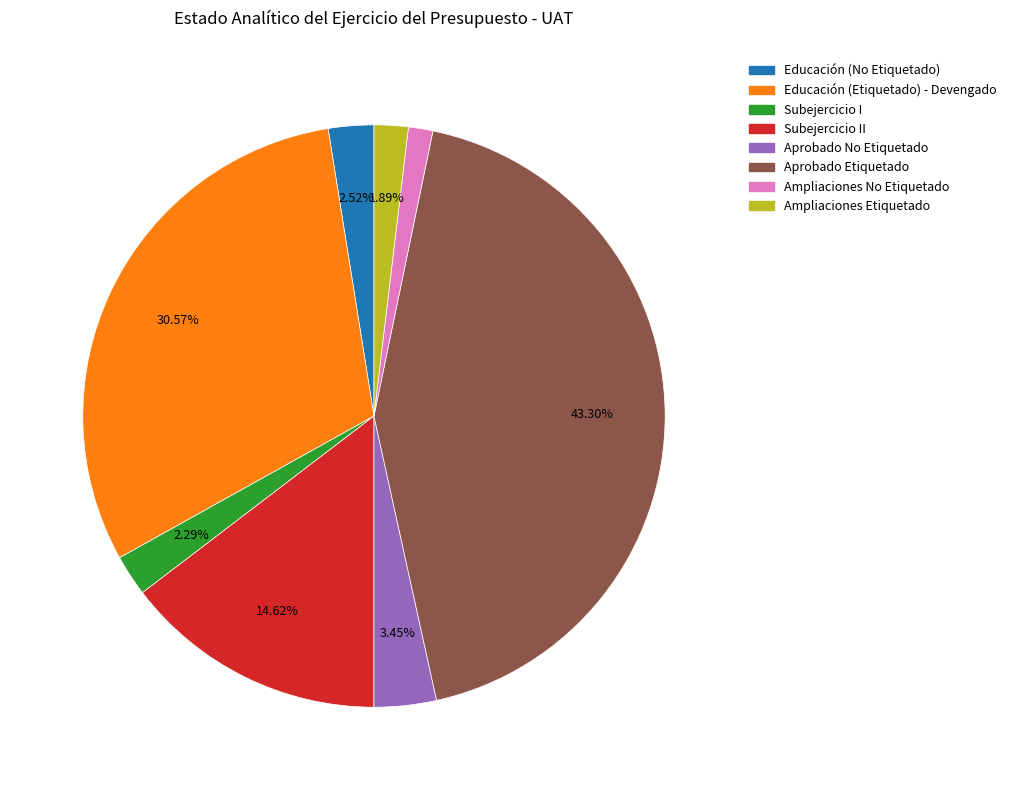

How many segments does this pie chart have?

8